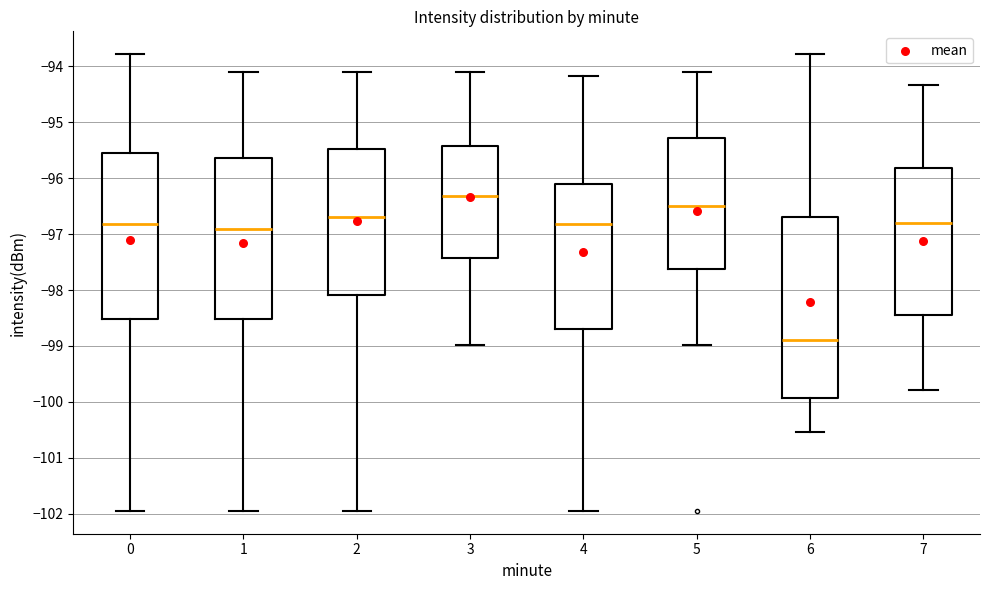

Where does the median line of the box at x = 0 sit on the y-axis? The values are not printed on the chart, so give them approximately, as read against the axis.

-96.8